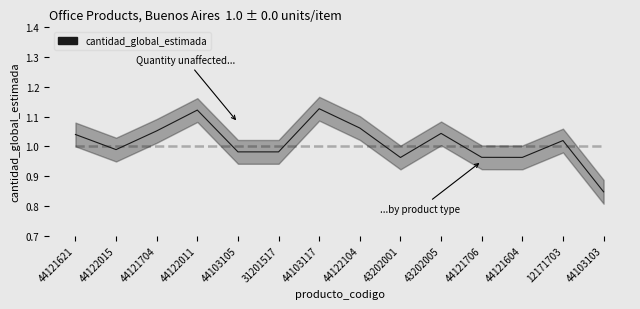

Which has a higher value, 44122104 or 12171703?

44122104